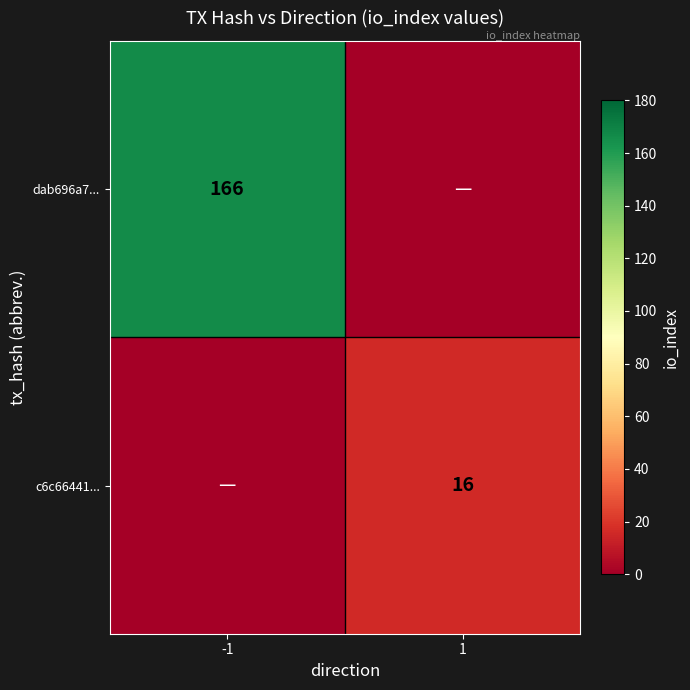

The value of dab696a7... at -1 is 166. True or false?

True